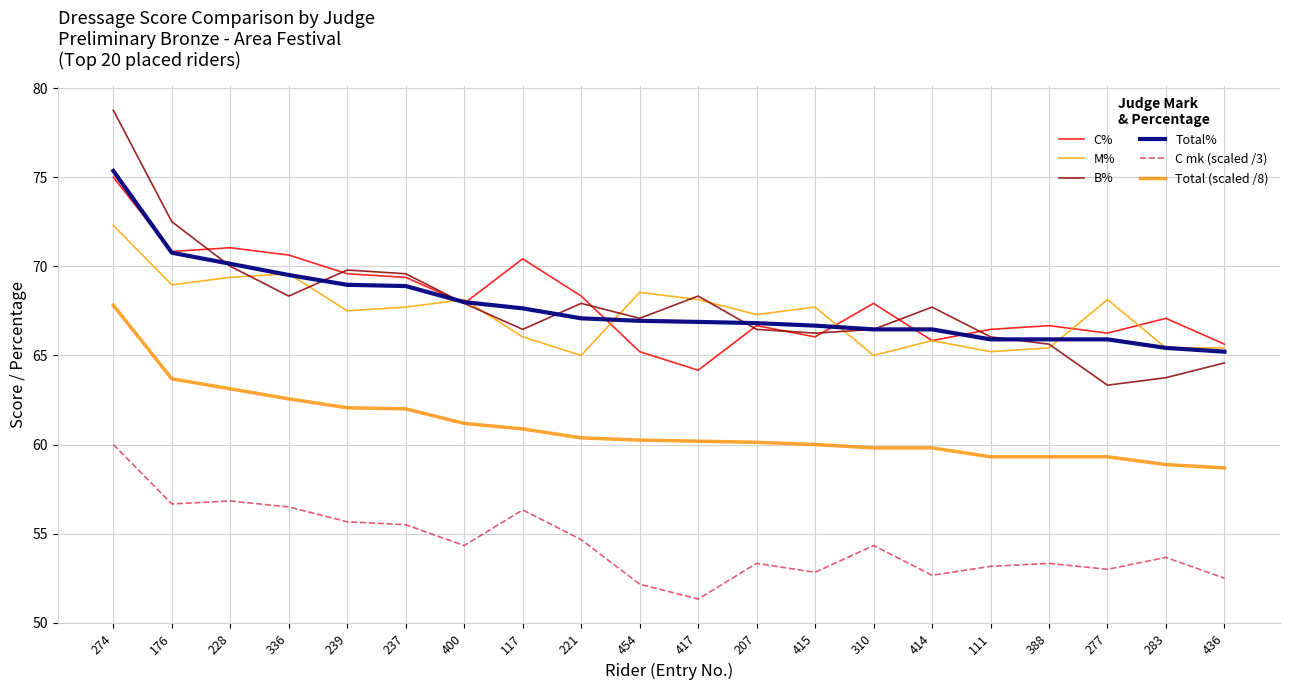

At which label does M% first exceed 67?

274